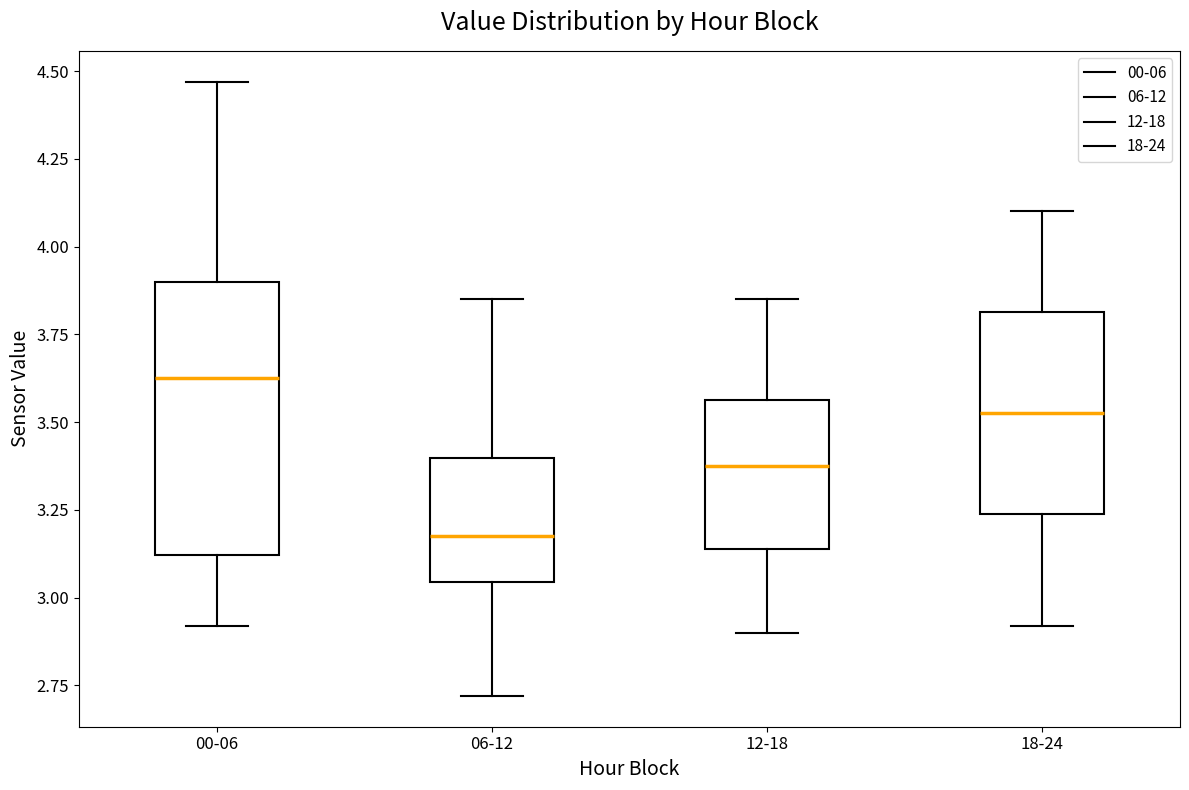

Comparing the boxes themselves (not the whiskers), which one is the tallest?

00-06